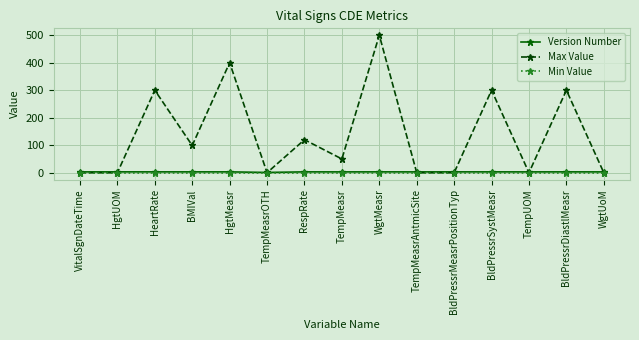

How many lines are shown in the chart?

3